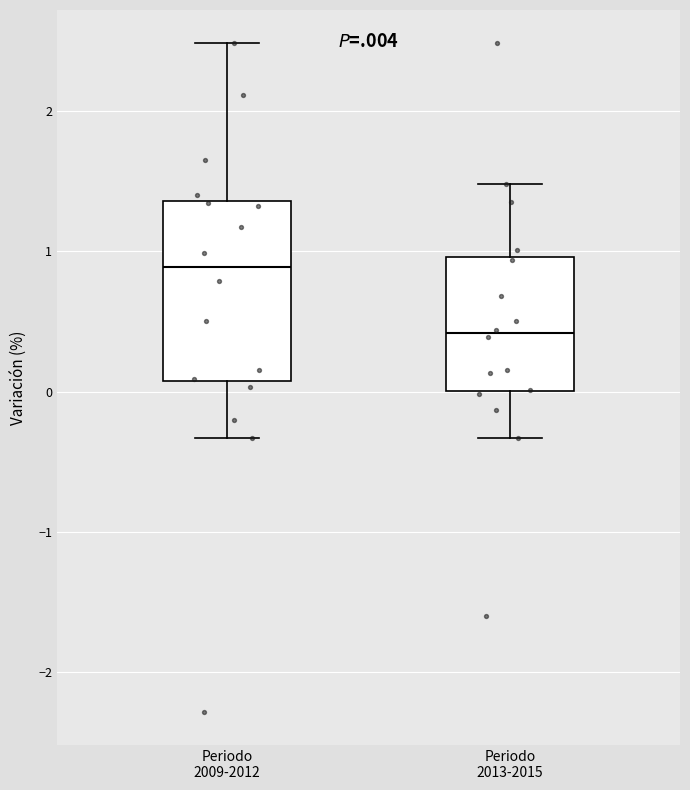

Which box's median line is the highest?

Periodo 2009-2012